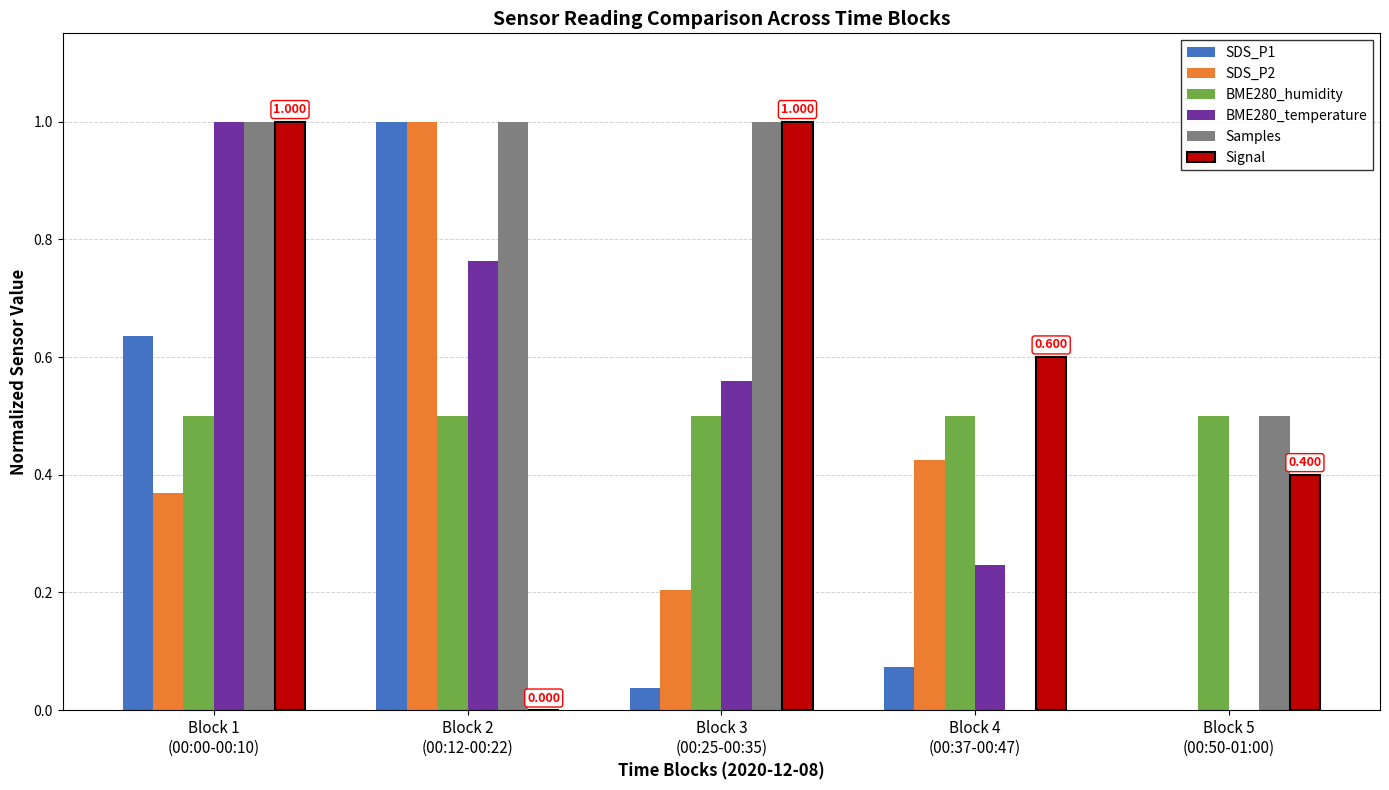

How many series are shown in this chart?

6